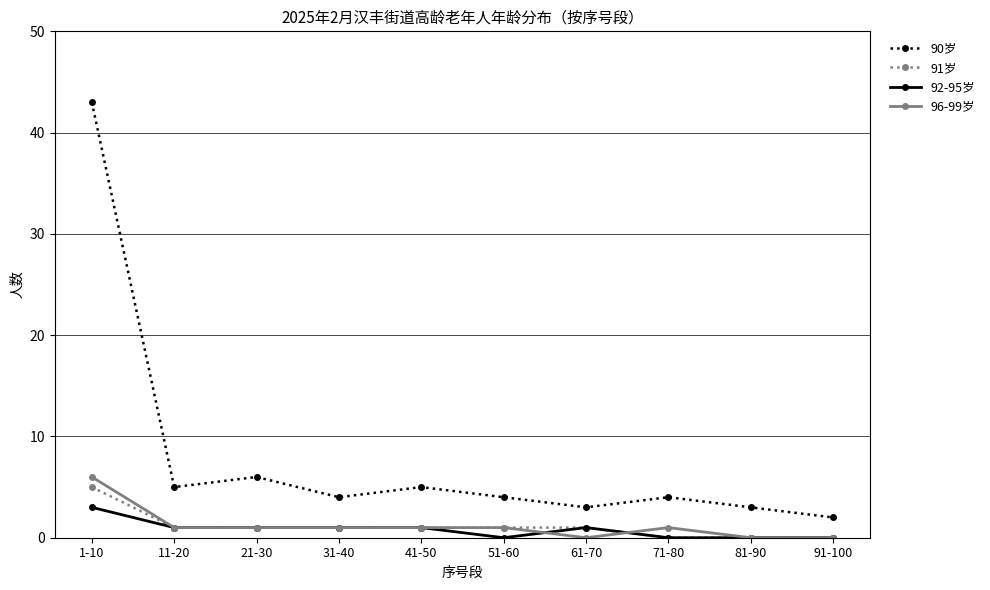

What is the average value of the 92-95岁 series?

1